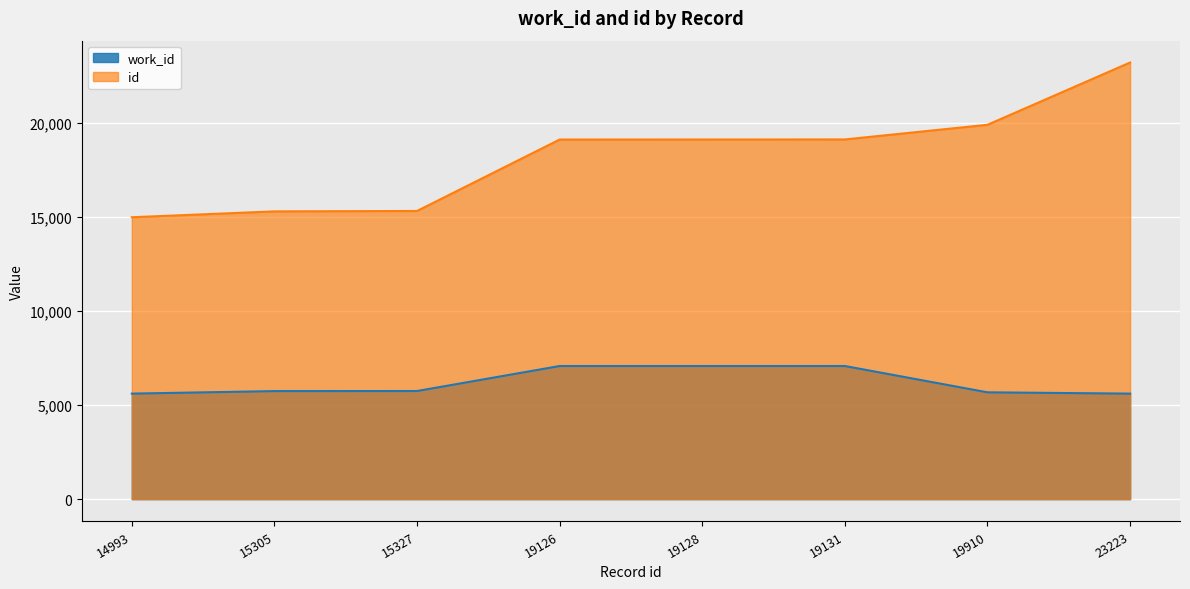

Rank the series by their average value, from lowest to highest.

work_id, id